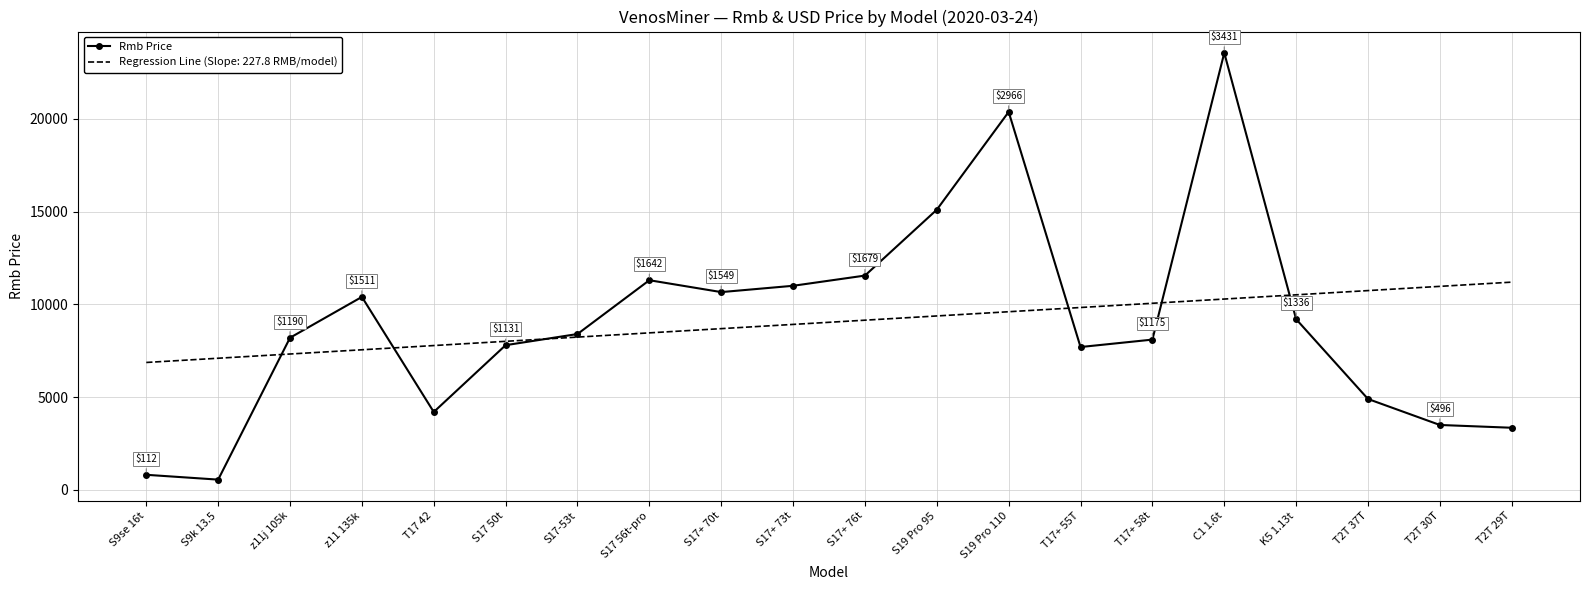

Which category has the highest value in the Rmb Price series?

C1 1.6t